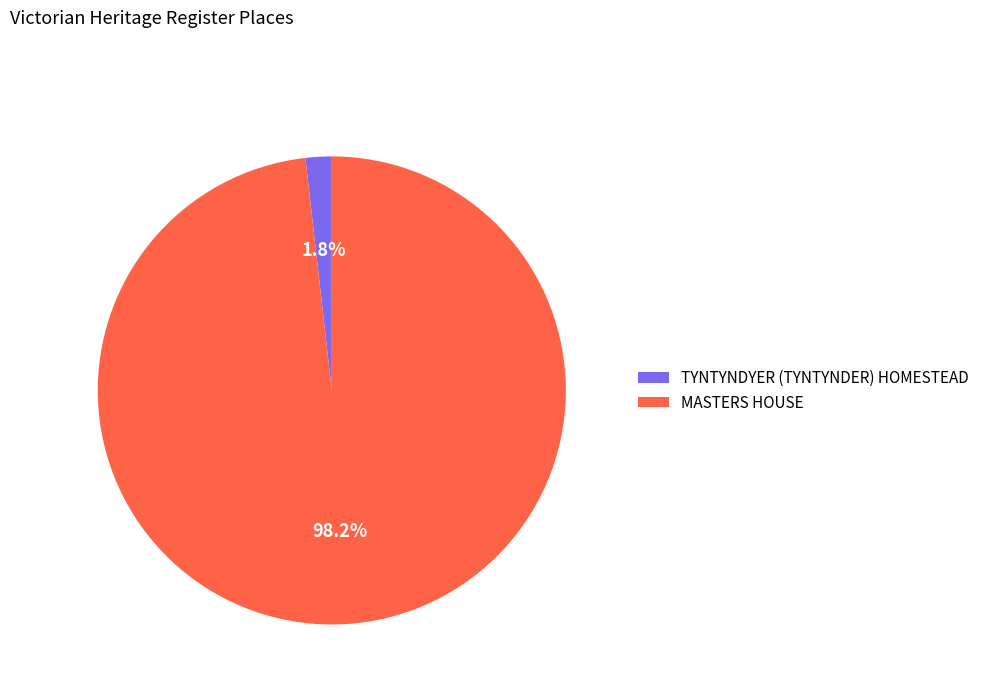

Which has a higher value, TYNTYNDYER (TYNTYNDER) HOMESTEAD or MASTERS HOUSE?

MASTERS HOUSE